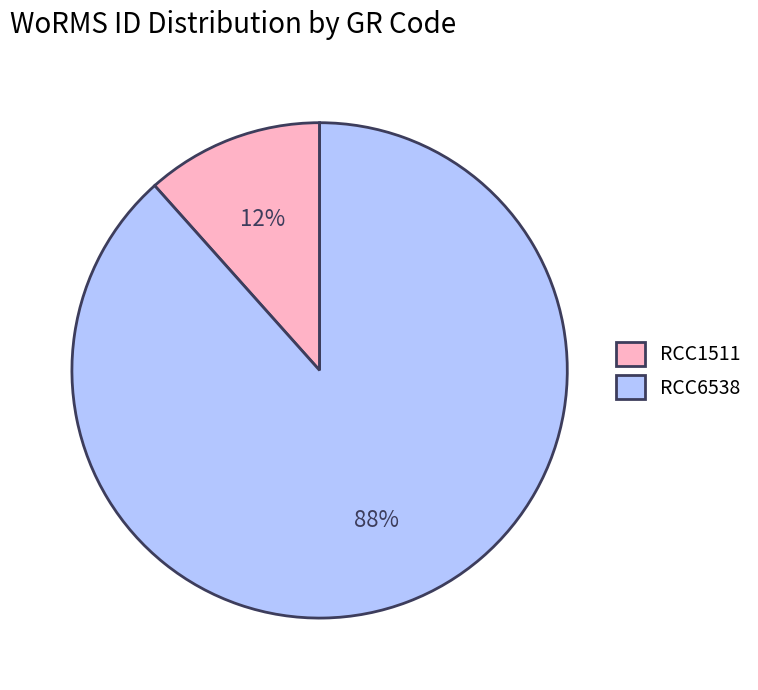

To the nearest percent, what portion does RCC6538 represent?

88%